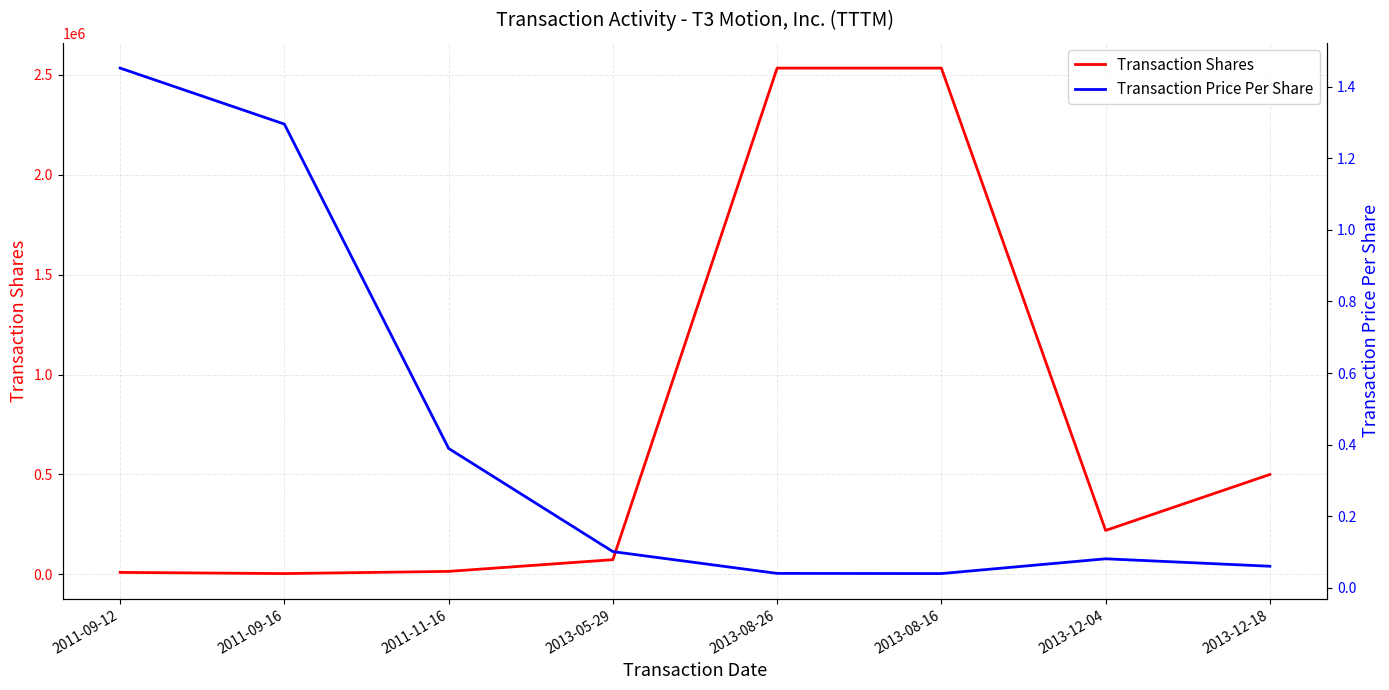

What is the sum of the Transaction Price Per Share values at 2013-12-04 and 2011-09-12?

1.5